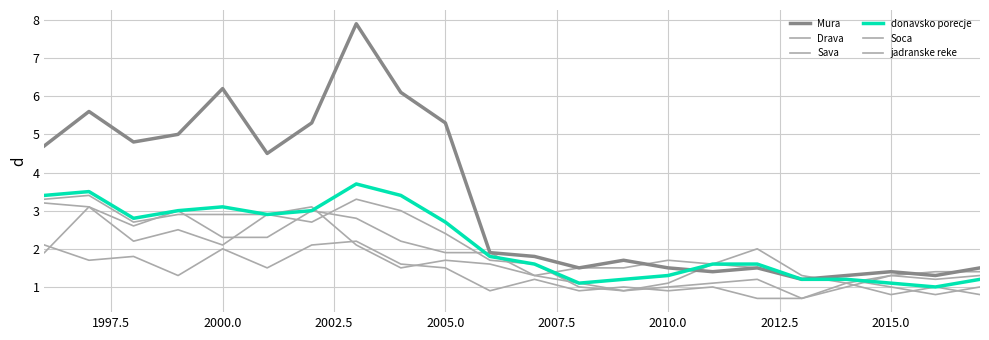

Does the chart display data point markers on the line(s)?

No